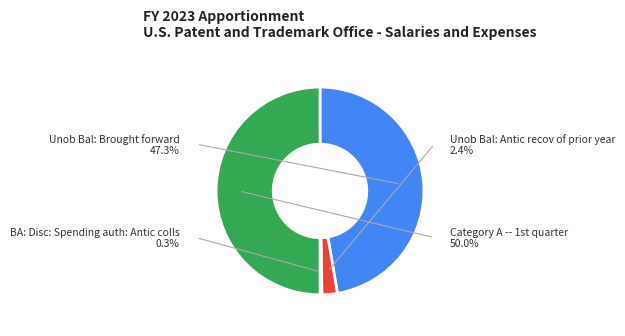

Which category has the smallest portion of the pie?

BA: Disc: Spending auth: Antic colls